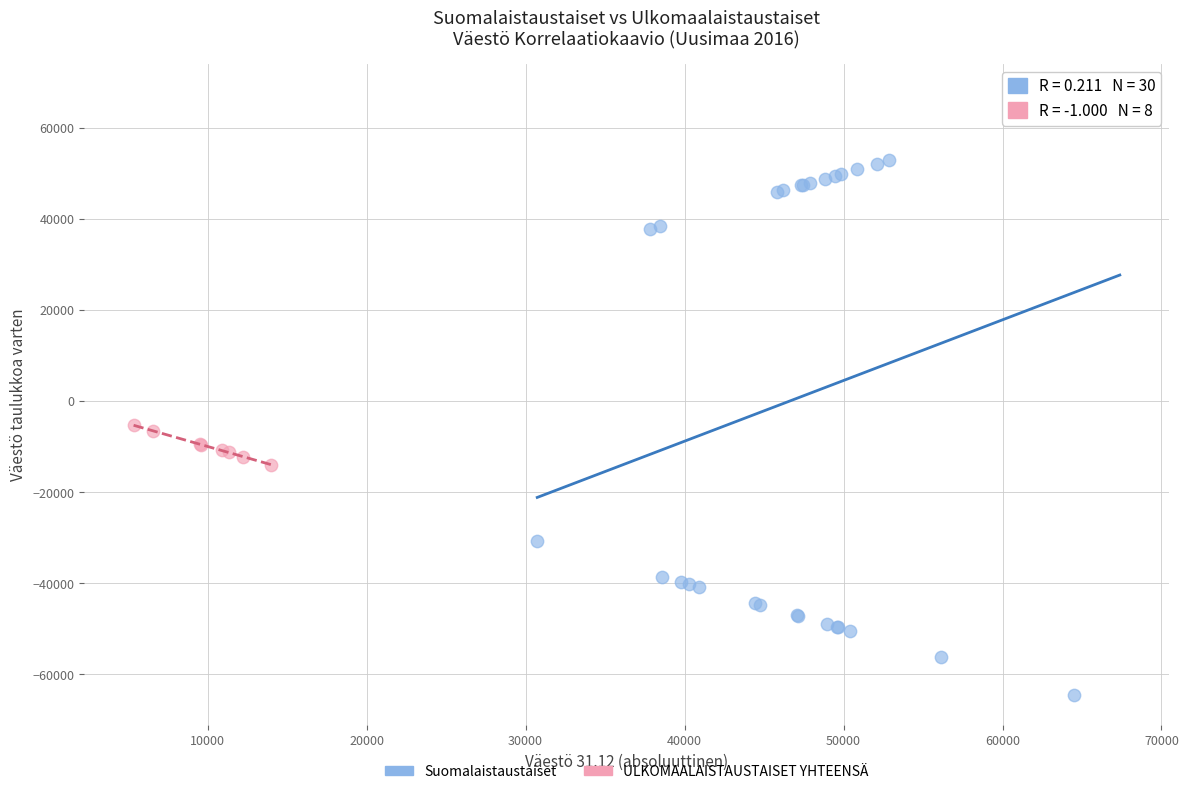

What are all the series names shown in the legend?

Suomalaistaustaiset, ULKOMAALAISTAUSTAISET YHTEENSÄ